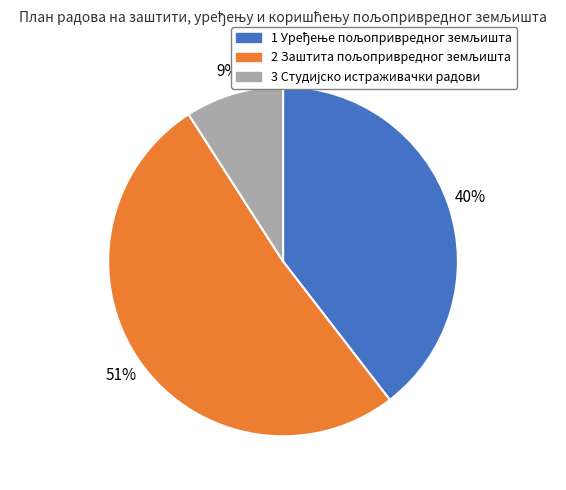

To the nearest percent, what is the average slice percentage?

33%